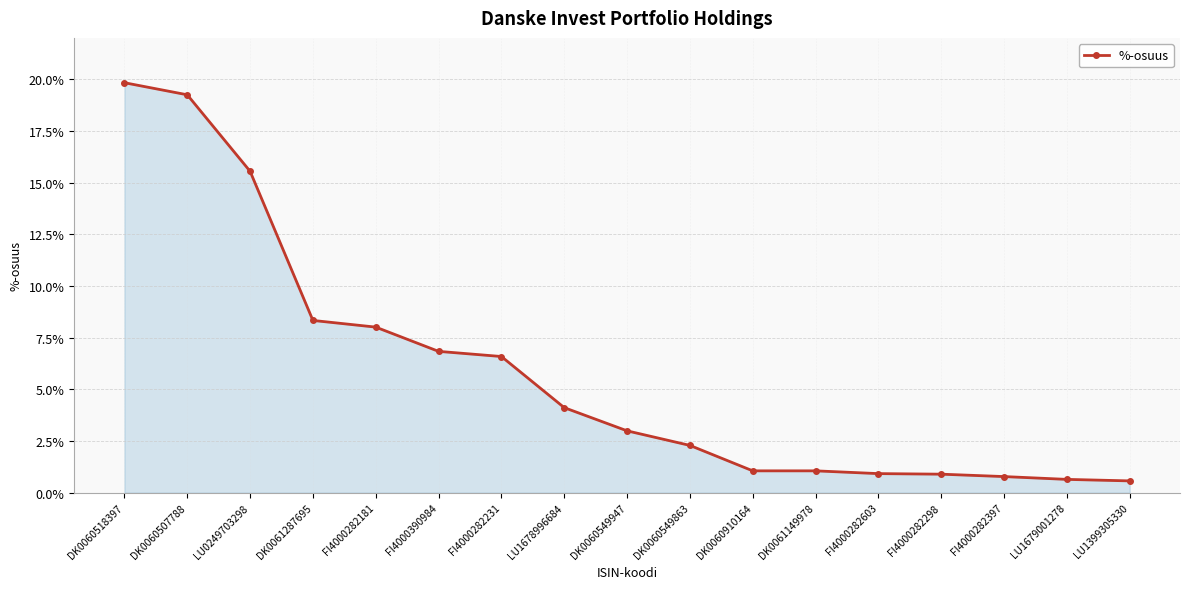

What is the value of the 13th point from the left?

0.9